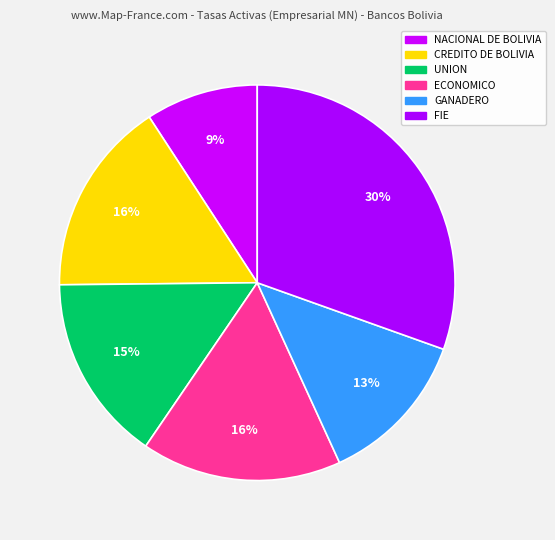

Does any single category account for the majority?

No